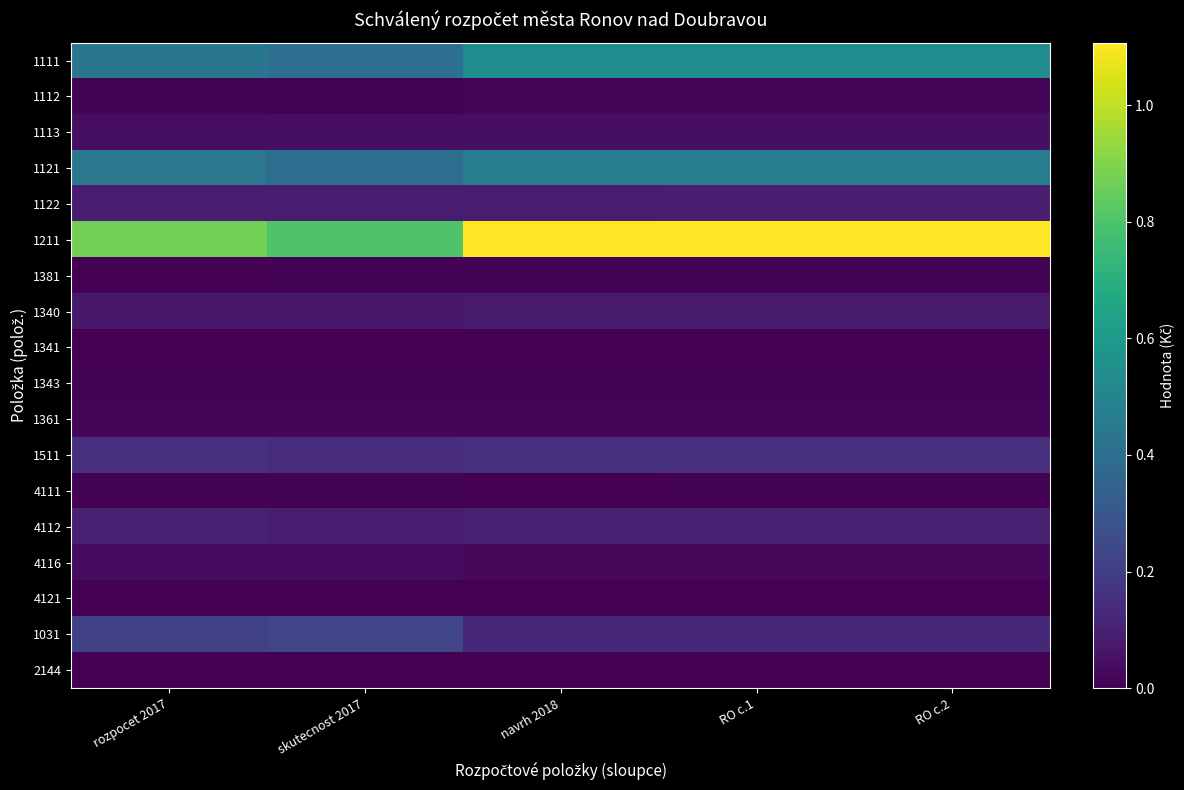

What is the total value across all series at rozpocet 2017?

25006520.0